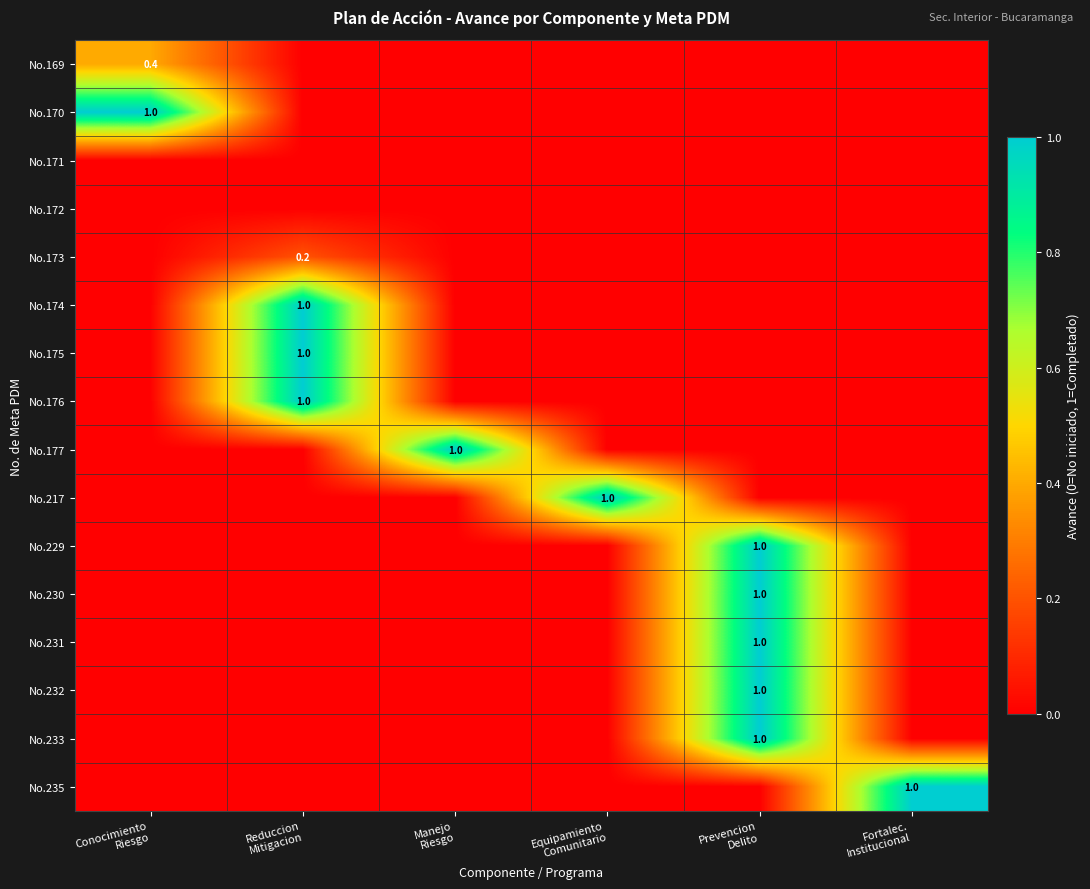

What is the spread (max minus min) of values at Reduccion
Mitigacion?

1.0